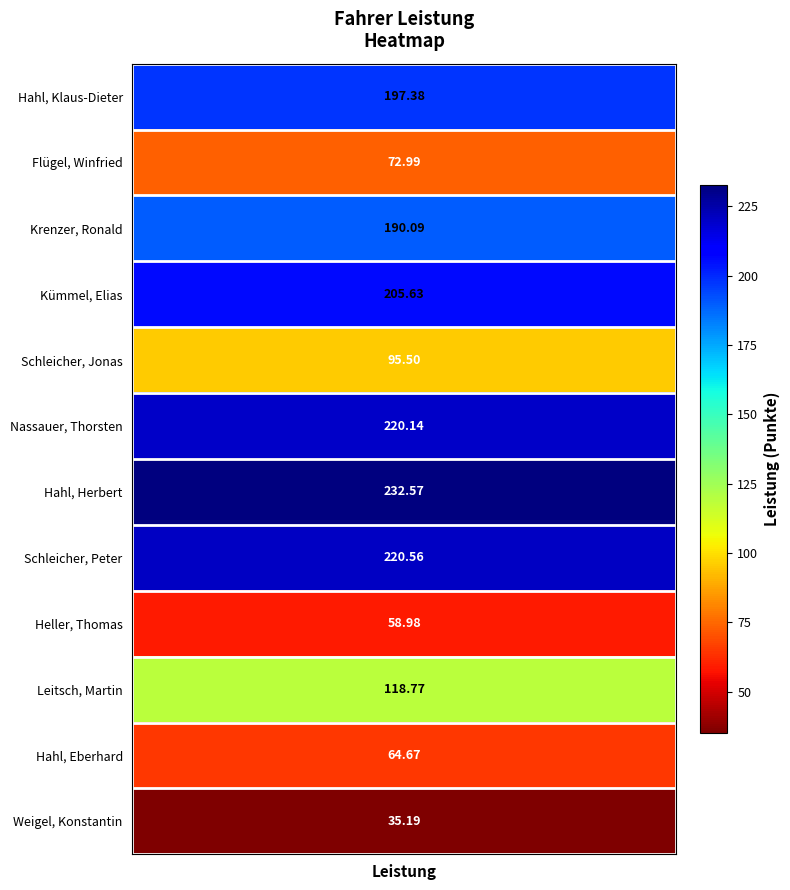

Reading left to right, list all the values displayed in this chart.

197.4	73.0	190.1	205.6	95.5	220.1	232.6	220.6	59.0	118.8	64.7	35.2